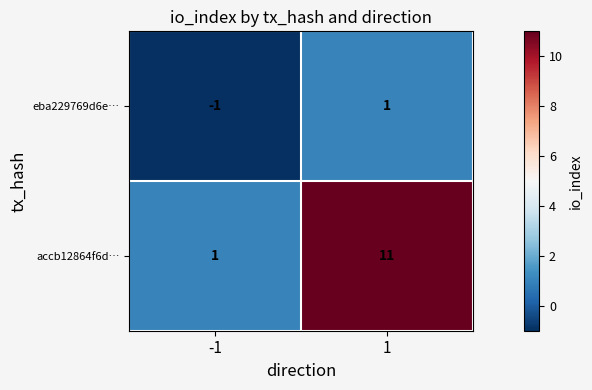

The value of eba229769d6e… at 1 is 0. True or false?

False